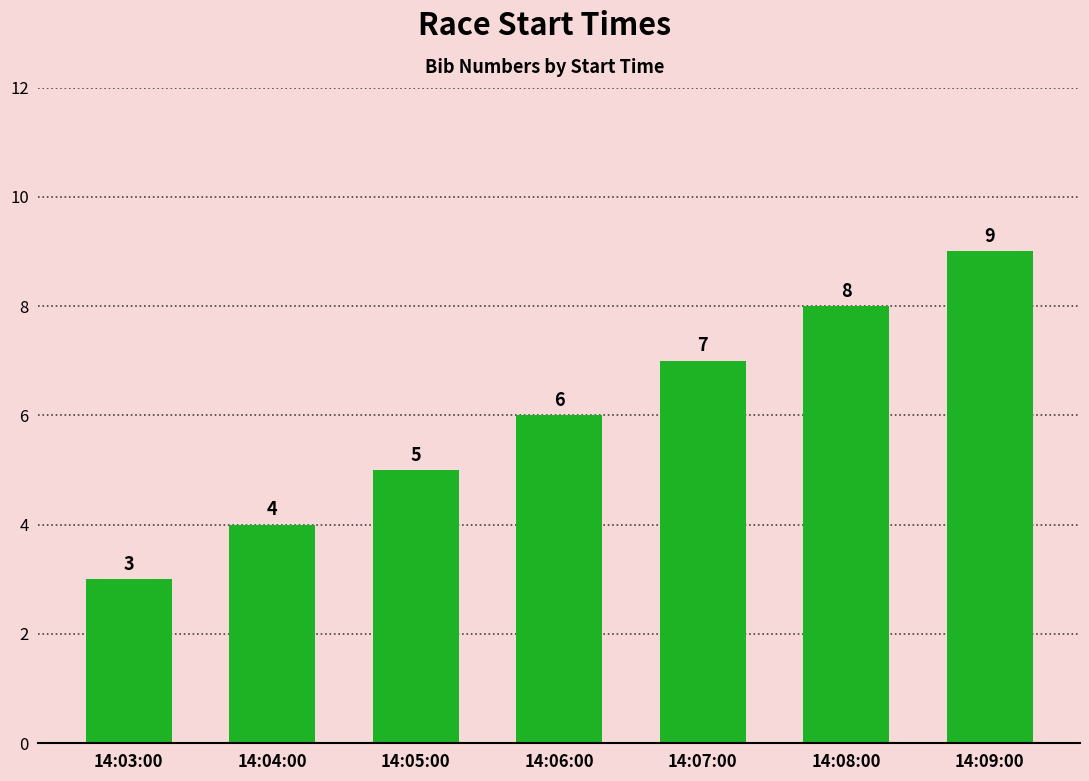

True or false: the data shows 2 at 14:07:00.

False